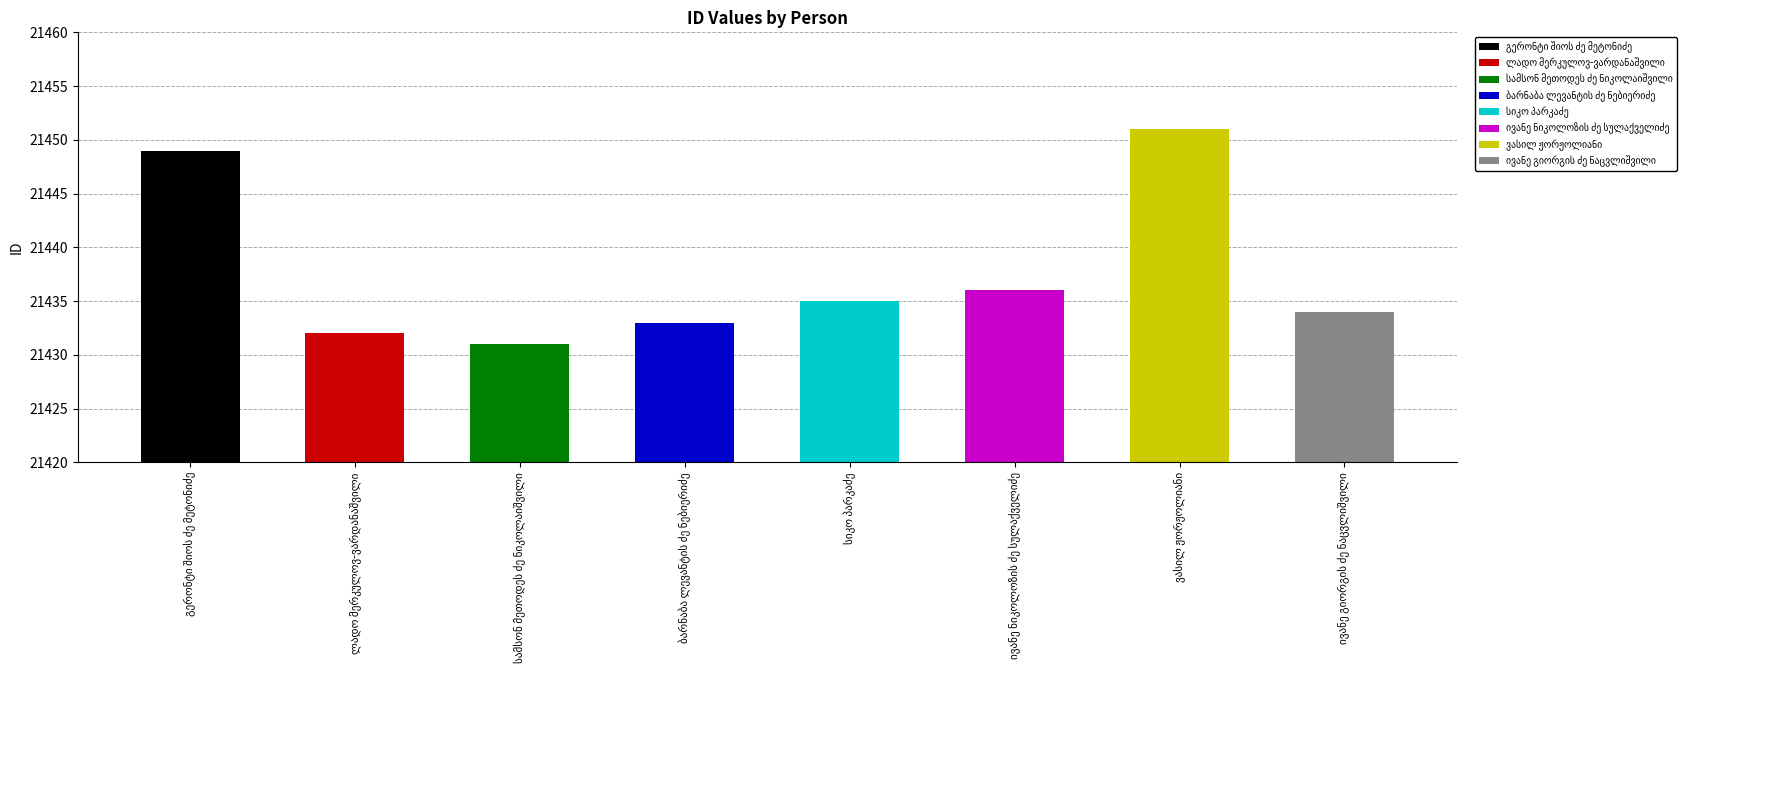

How many values are below 21435?

4